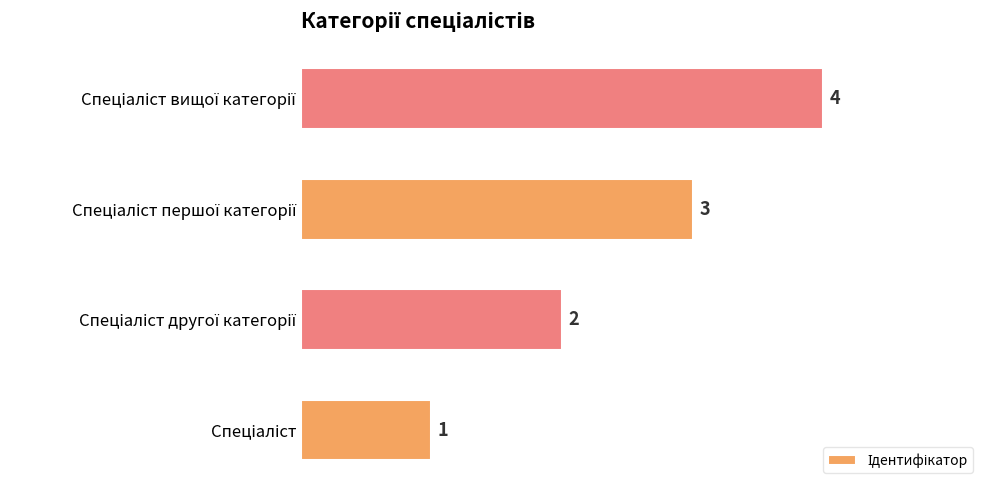

What is the difference between the maximum and minimum values?

3